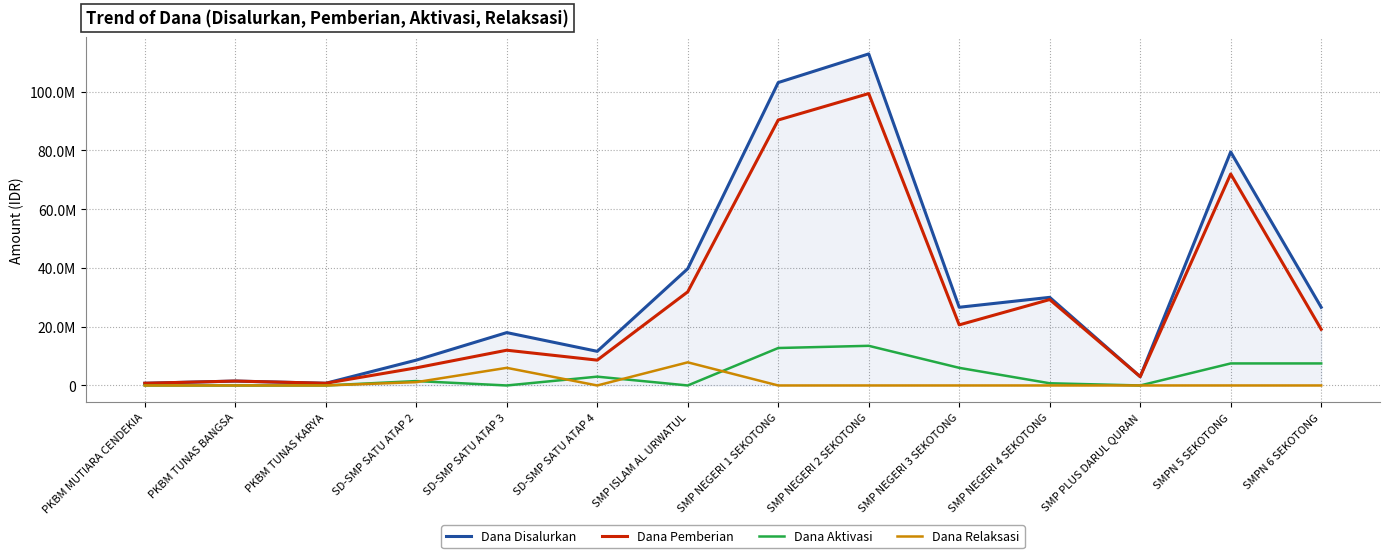

What is the maximum value for Dana Aktivasi?

13500000